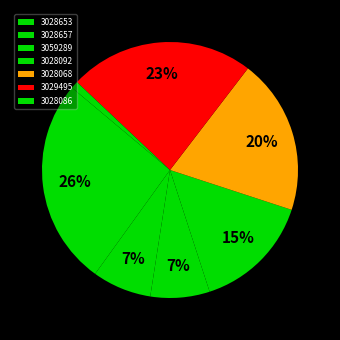

How many segments does this pie chart have?

7